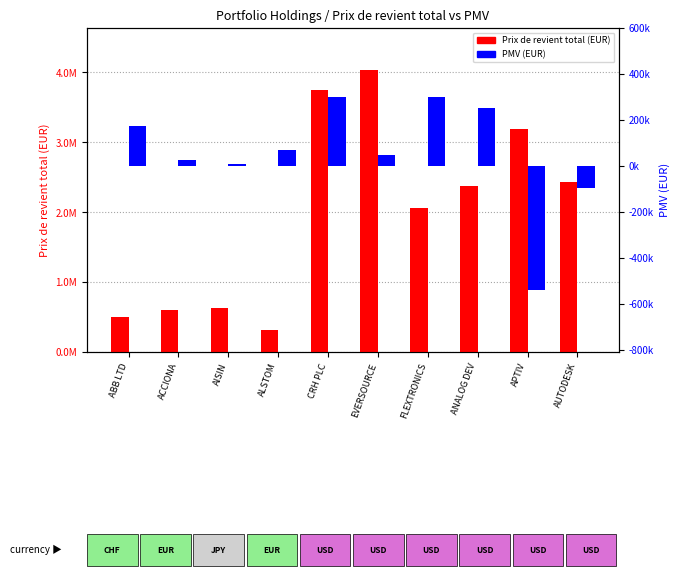

Rank the series by their maximum value, from highest to lowest.

Prix de revient total (EUR), PMV (EUR)